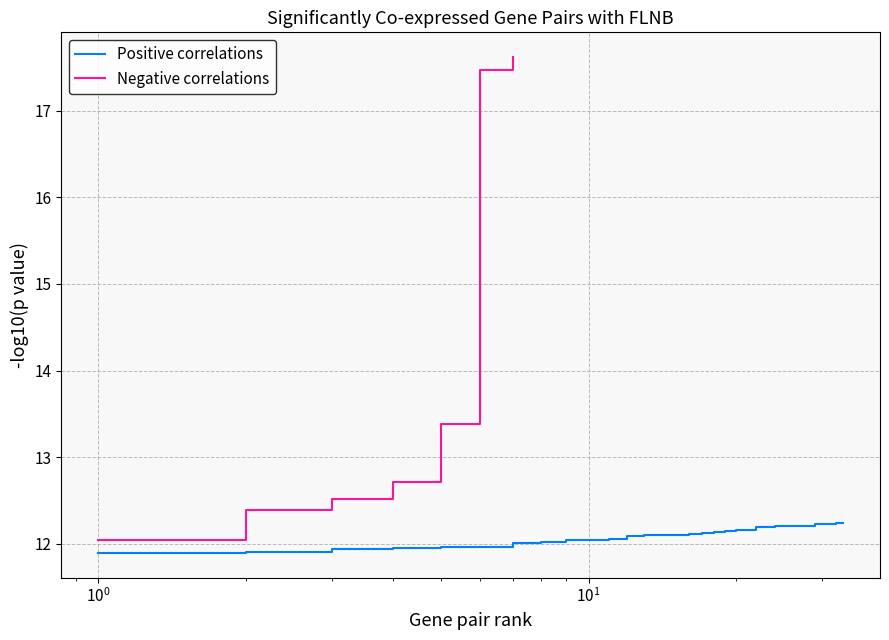

What is the maximum value for Positive correlations?

12.2